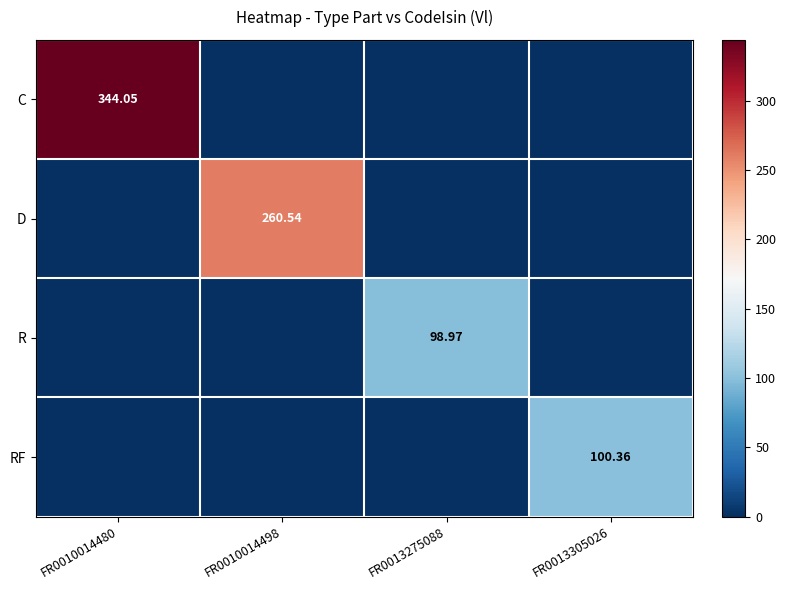

Is the value of C at FR0010014498 greater than the value of D at FR0010014498?

No